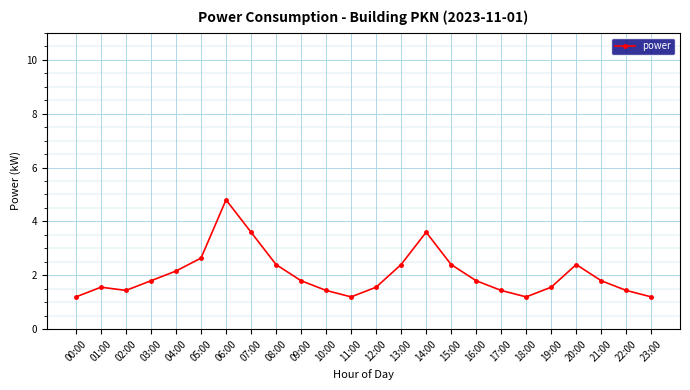

Reading left to right, what are all the values shown in this chart?

1.2	1.6	1.4	1.8	2.2	2.6	4.8	3.6	2.4	1.8	1.4	1.2	1.6	2.4	3.6	2.4	1.8	1.4	1.2	1.6	2.4	1.8	1.4	1.2